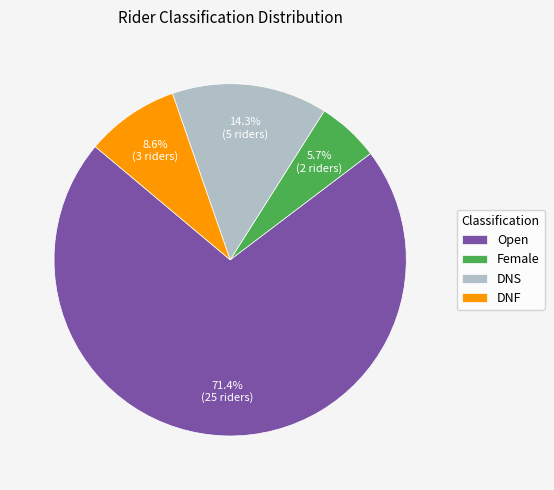

To the nearest percent, what is the combined percentage of Open and DNS?

86%